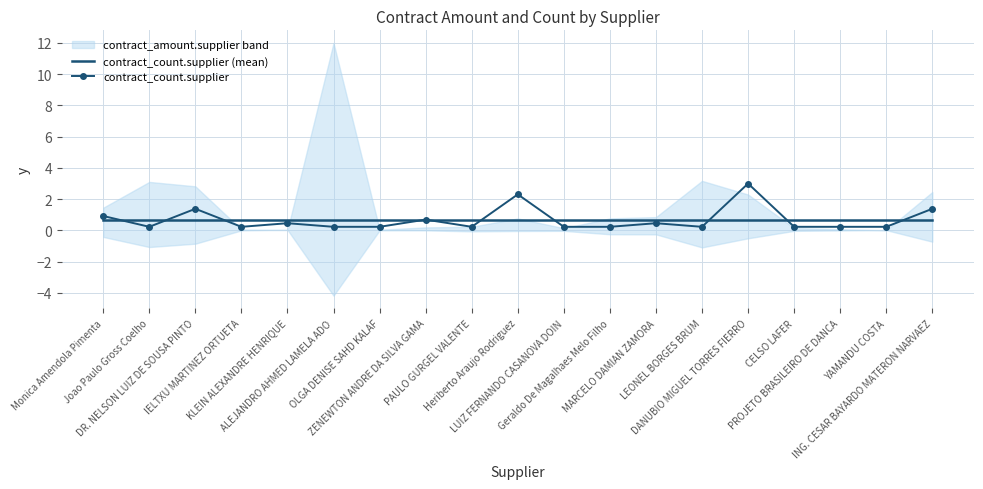

Is this an area chart (filled region under the line)?

No